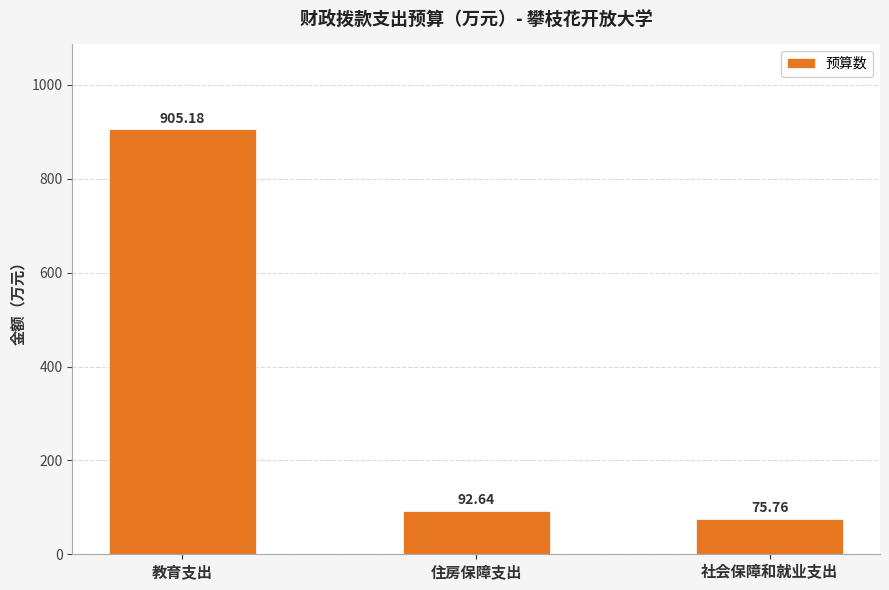

Reading left to right, what are all the values shown in this chart?

教育支出=905.2	住房保障支出=92.6	社会保障和就业支出=75.8